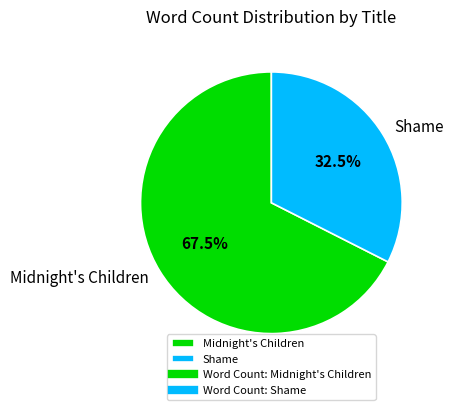

Count the number of slices in the pie.

2